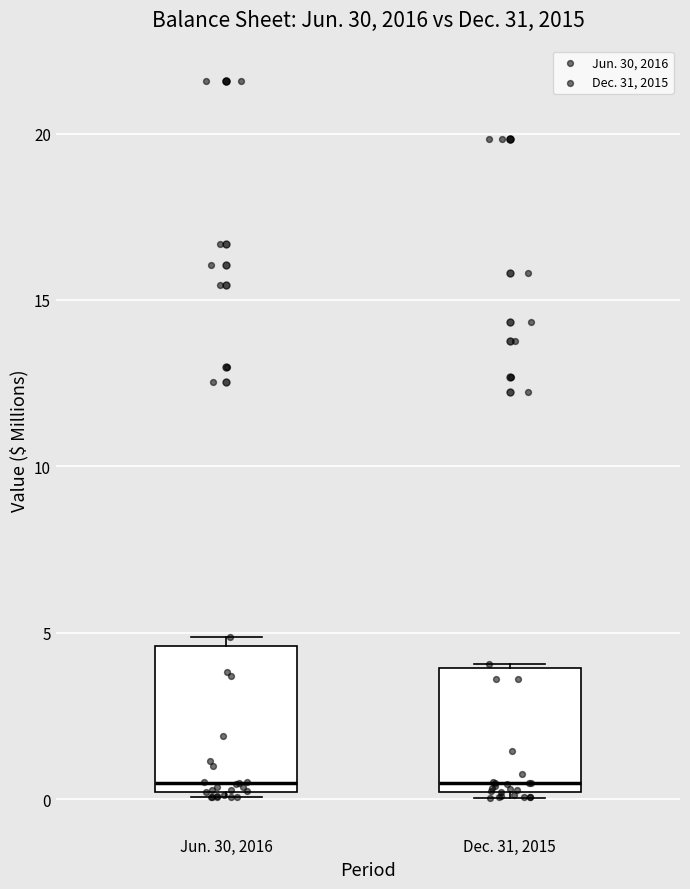

Where does the median line of the box for Dec. 31, 2015 sit on the y-axis? The values are not printed on the chart, so give them approximately, as read against the axis.

0.5